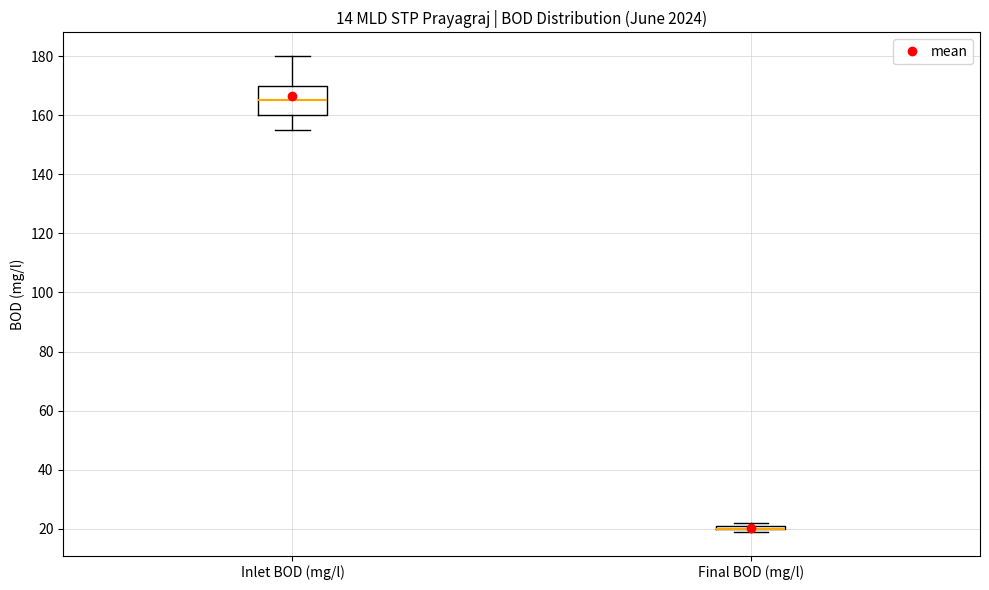

Comparing the boxes themselves (not the whiskers), which one is the tallest?

Inlet BOD (mg/l)